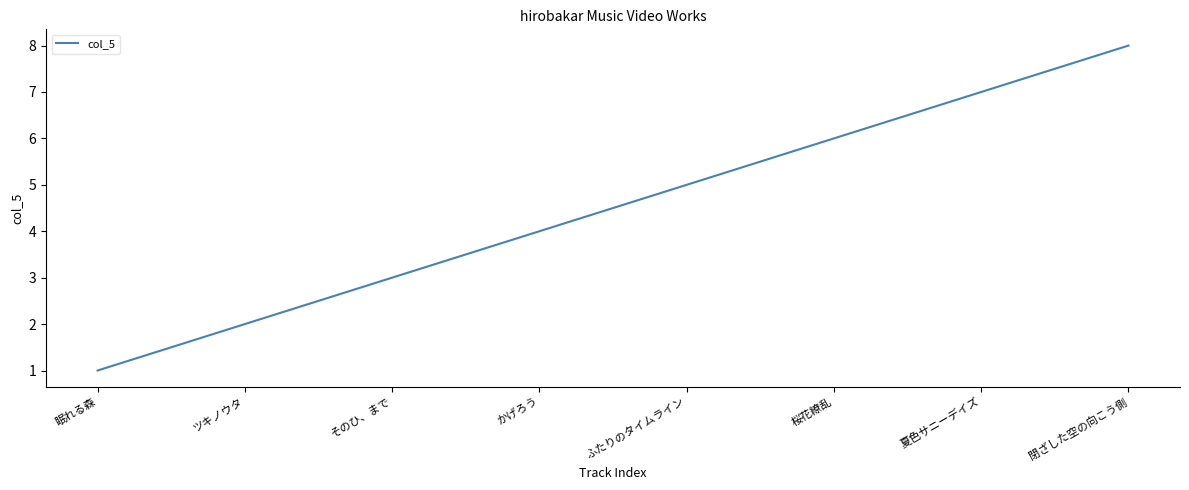

At which category does the chart reach its peak across all series?

閉ざした空の向こう側